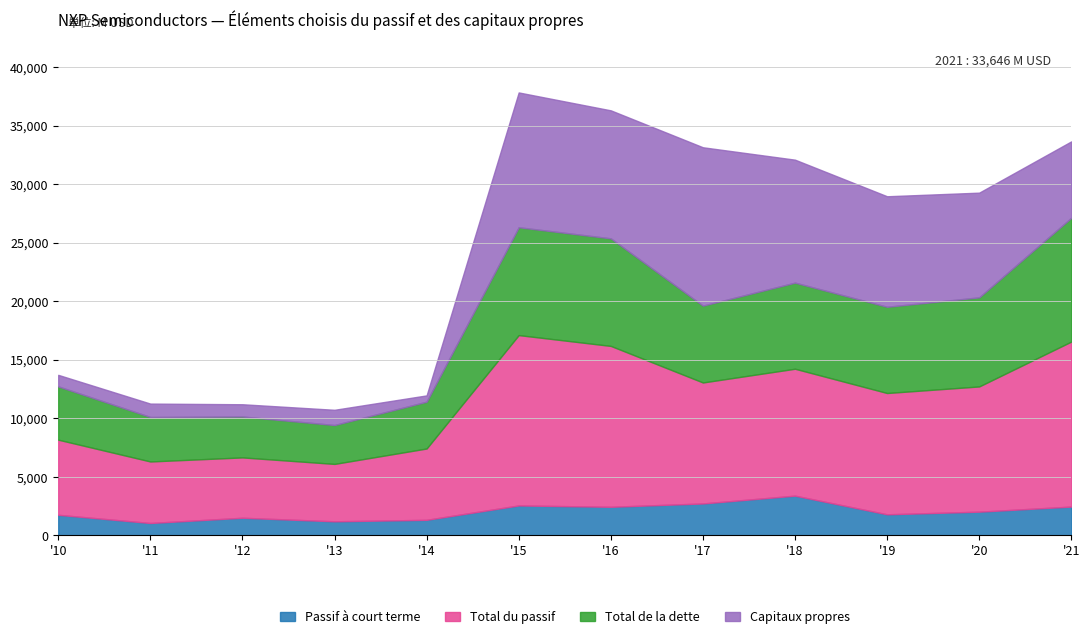

How many lines are shown in the chart?

4